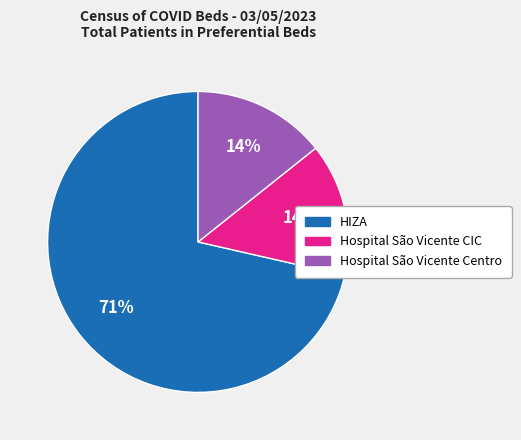

What is the ratio of the value at Hospital São Vicente CIC to the value at Hospital São Vicente Centro?

1.0